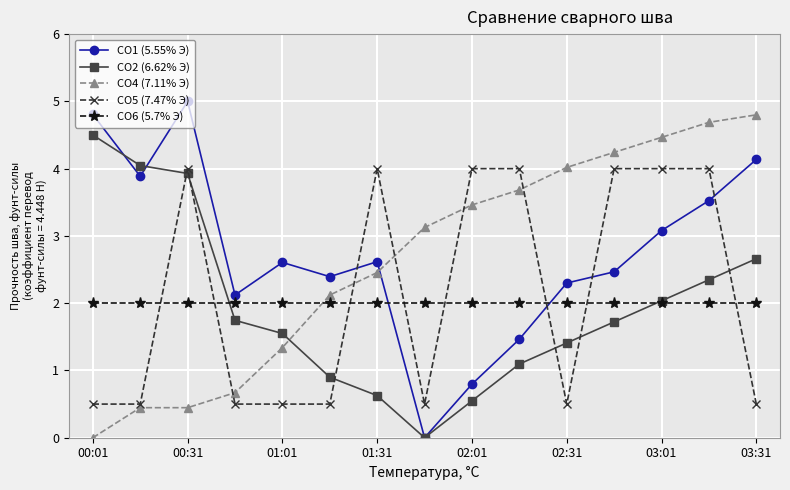

What are all the series names shown in the legend?

CO1 (5.55% Э), CO2 (6.62% Э), CO4 (7.11% Э), CO5 (7.47% Э), CO6 (5.7% Э)